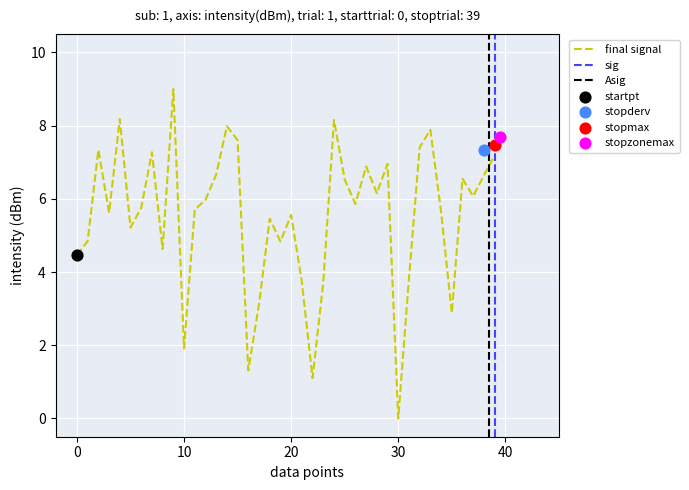

Approximately how many times larger is the value at 36 compared to 12?

1.1